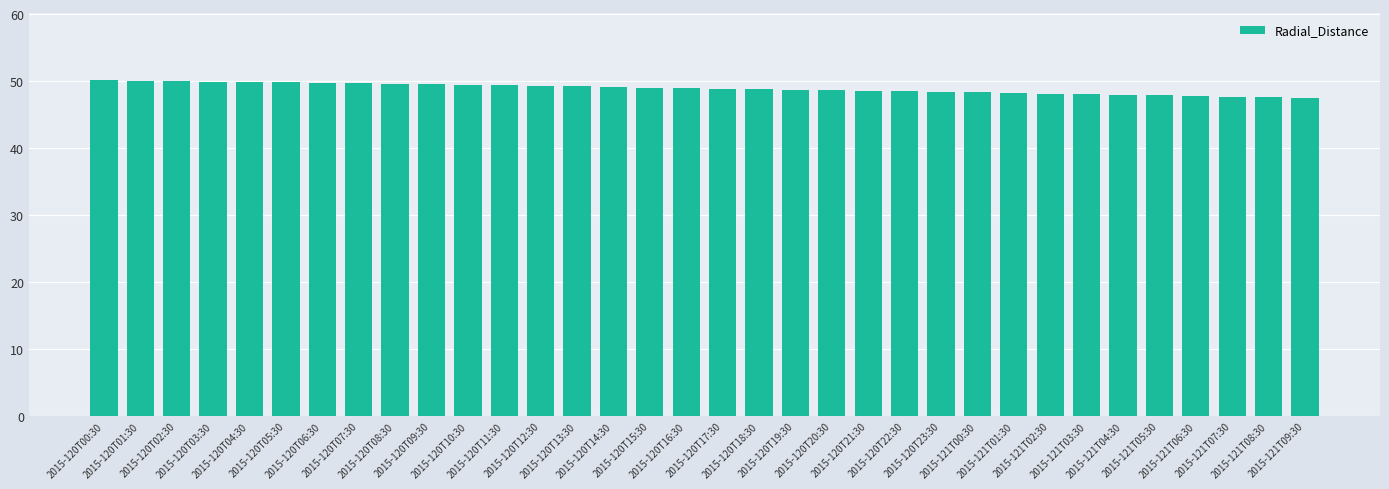

Are the bars horizontal?

No